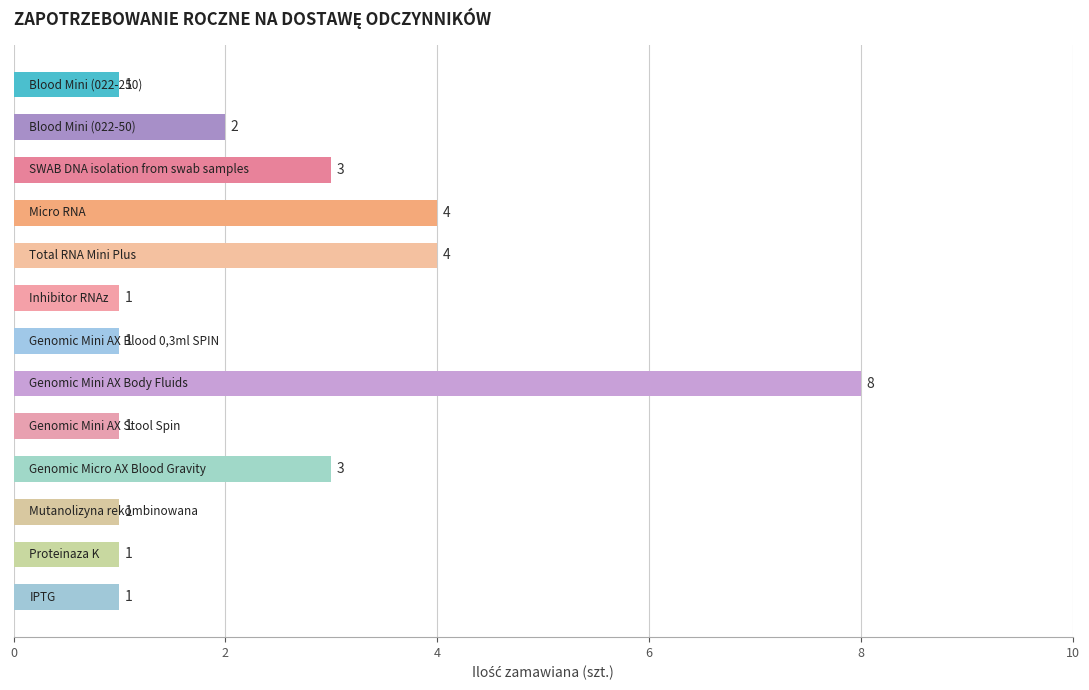

What is the sum of all values?

31